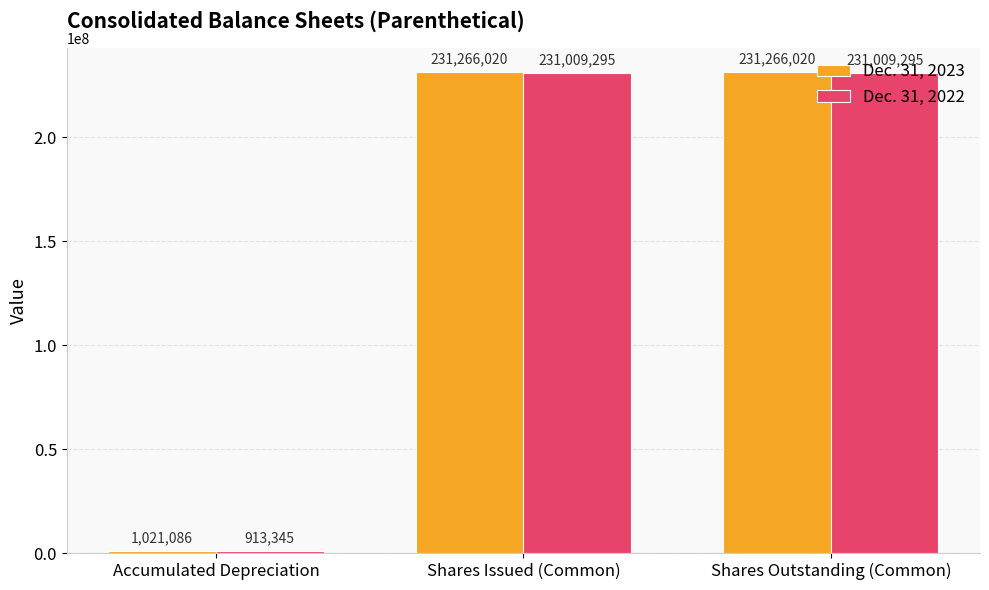

How many data points in Dec. 31, 2022 are less than 231009295?

1